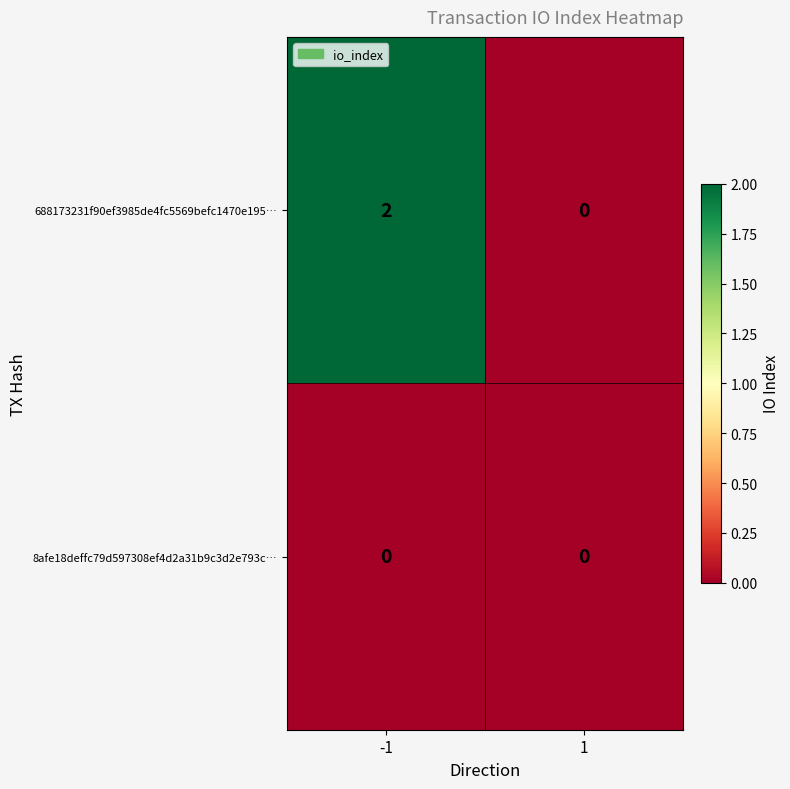

The 688173231f90ef3985de4fc5569befc1470e195… series shows 2 at -1. True or false?

True